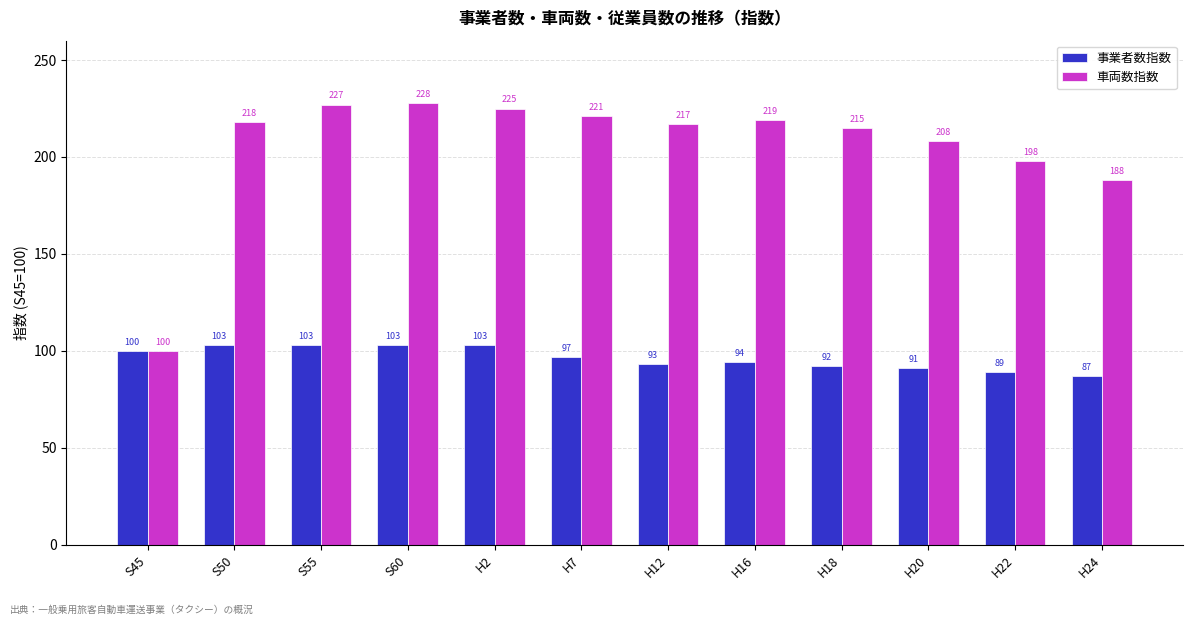

Reading right to left, extract all data points from this chart.

事業者数指数: 87	89	91	92	94	93	97	103	103	103	103	100
車両数指数: 188	198	208	215	219	217	221	225	228	227	218	100